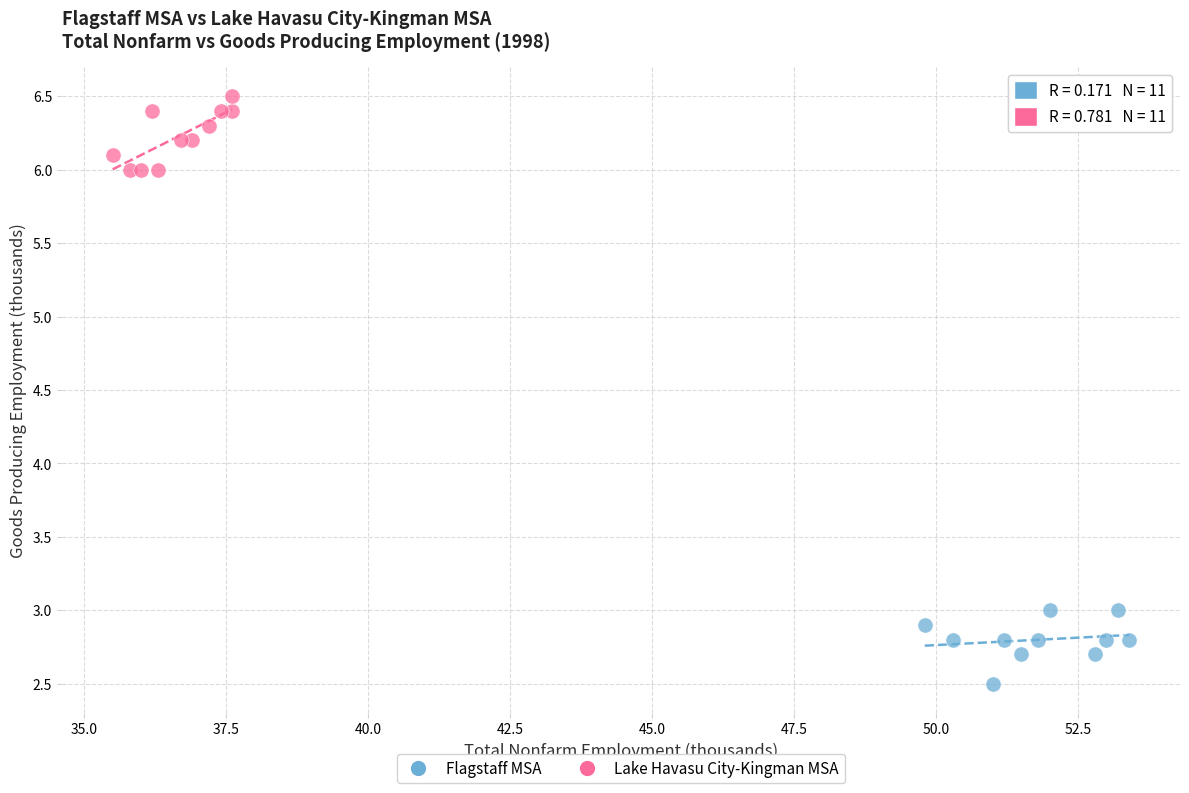

Which series contains the highest Y value?

Lake Havasu City-Kingman MSA